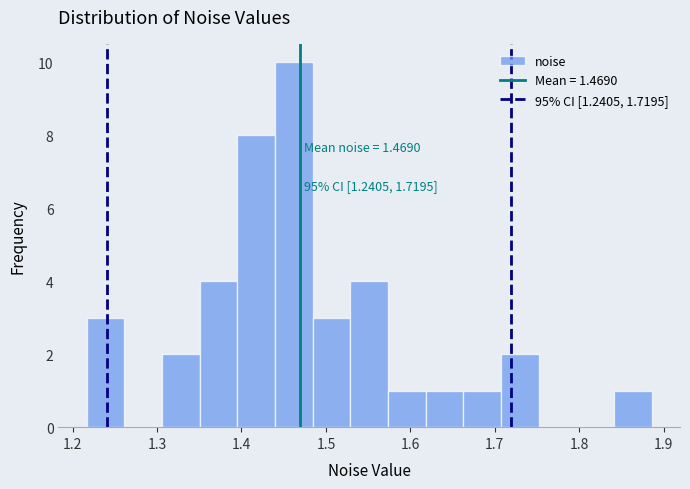

Which range on the x-axis has the tallest bar?

1.44 to 1.48